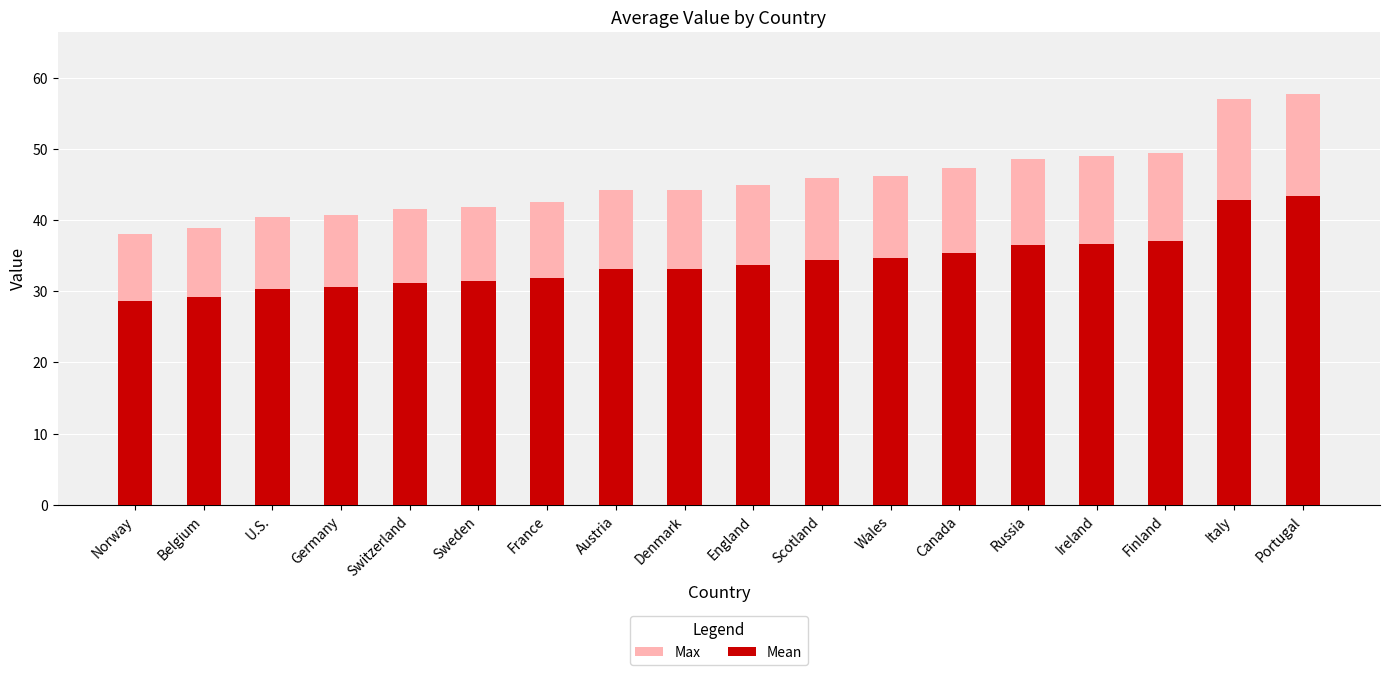

Between Switzerland and France, which series saw the biggest shift?

Max